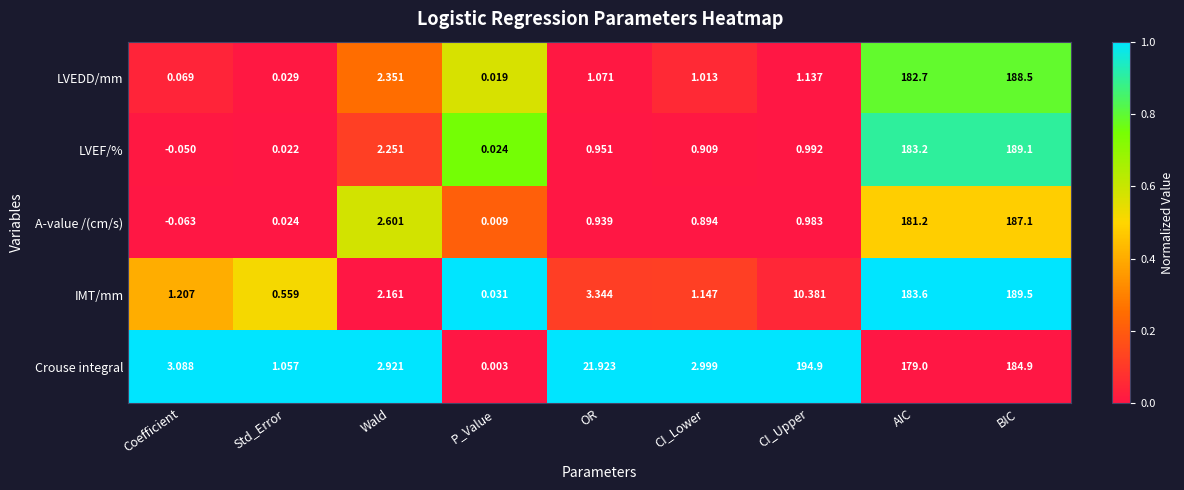

What is the total value across all series at CI_Lower?

7.0